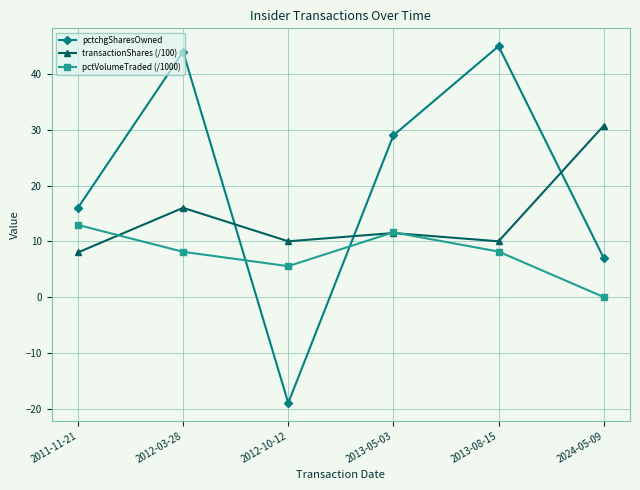

Where do pctchgSharesOwned and pctVolumeTraded (/1000) first cross each other?

2012-03-28 and 2012-10-12